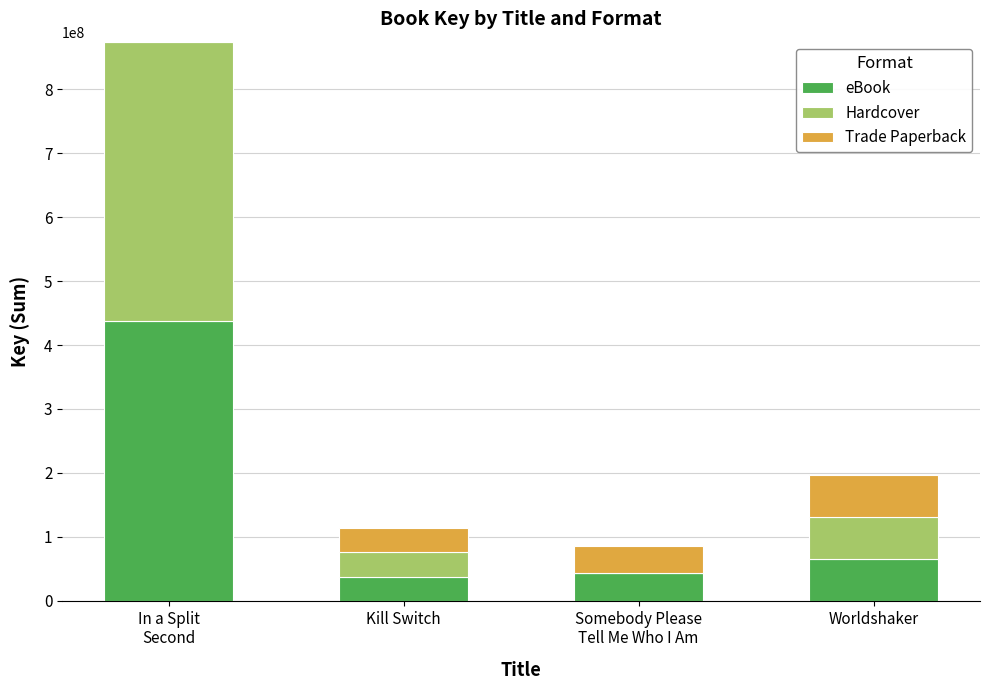

Is it true that eBook equals 37813958 at Kill Switch?

True